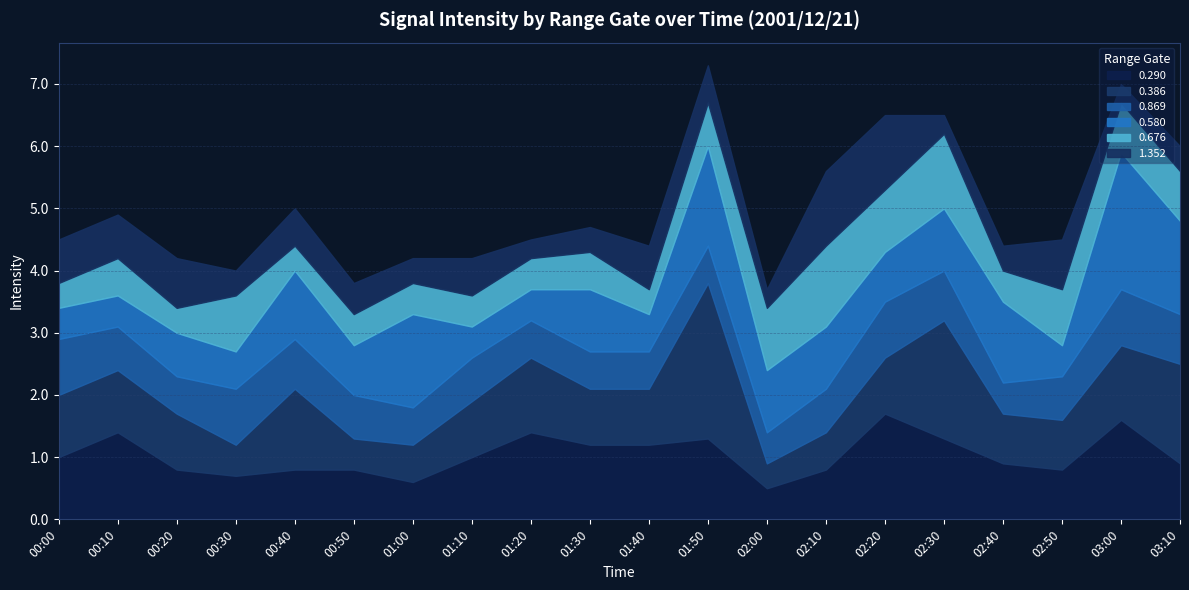

What is the label of the 17th point from the right?

00:30